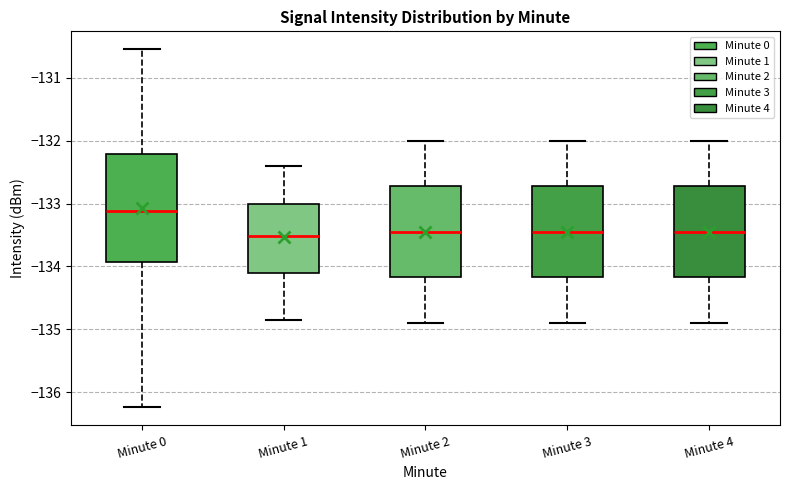

Reading left to right, transcribe this box plot: for each box, give where its median line is, the range the box spans, and where its two whiskers end, as read against the y-axis. The values are not printed on the chart, so give them approximately, as read against the axis.

Minute 0: median -133.1, box -133.9 to -132.2, whiskers -136.2 to -130.5
Minute 1: median -133.5, box -134.1 to -133.0, whiskers -134.8 to -132.4
Minute 2: median -133.4, box -134.2 to -132.7, whiskers -134.9 to -132.0
Minute 3: median -133.4, box -134.2 to -132.7, whiskers -134.9 to -132.0
Minute 4: median -133.4, box -134.2 to -132.7, whiskers -134.9 to -132.0